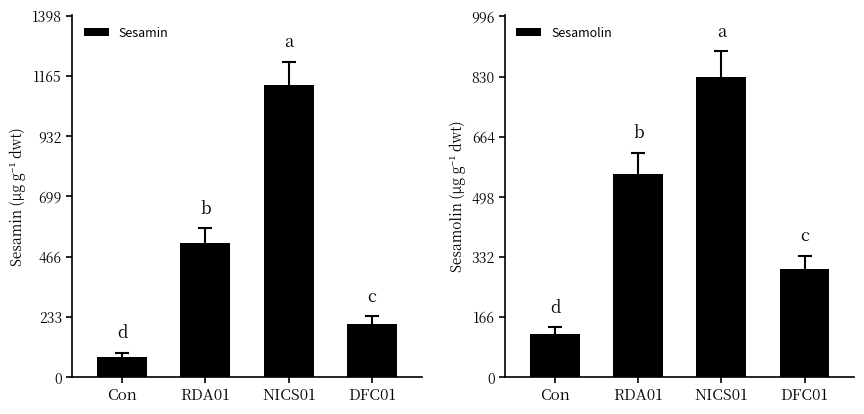

The value of Sesamin at DFC01 is 205. True or false?

True